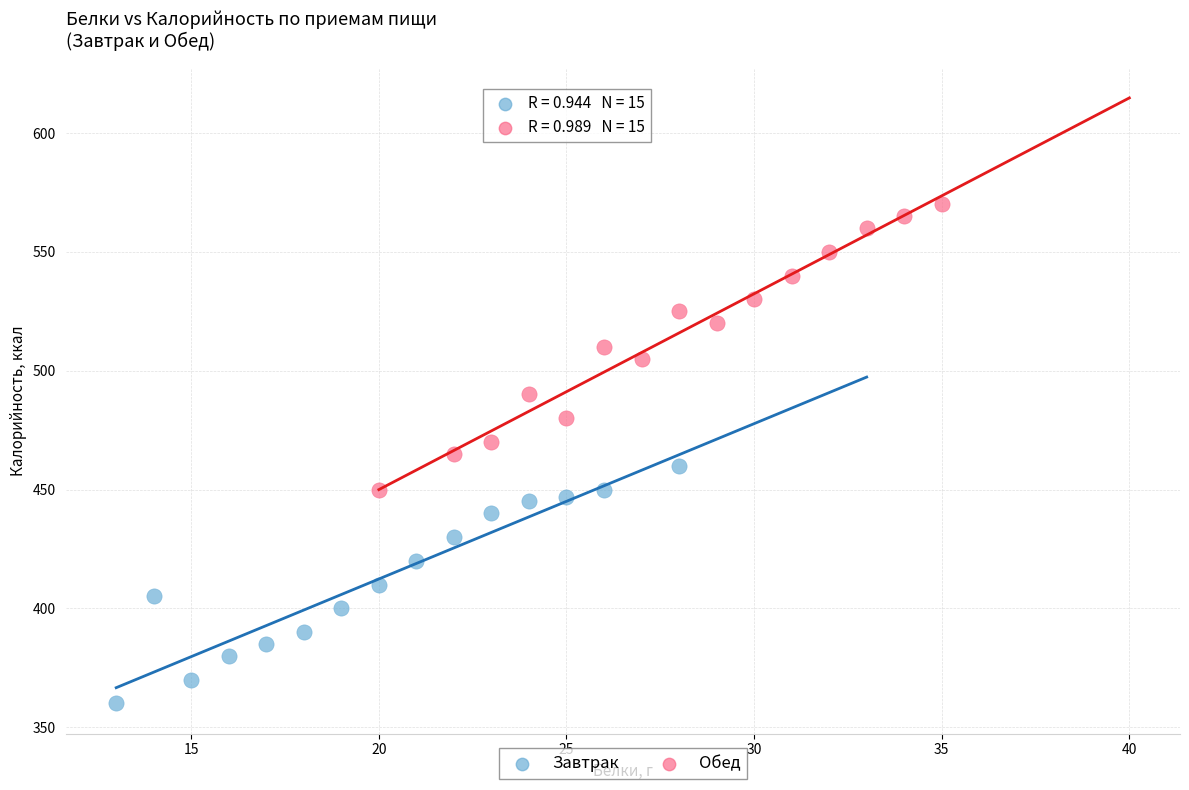

Which series reaches the minimum Y coordinate?

Завтрак